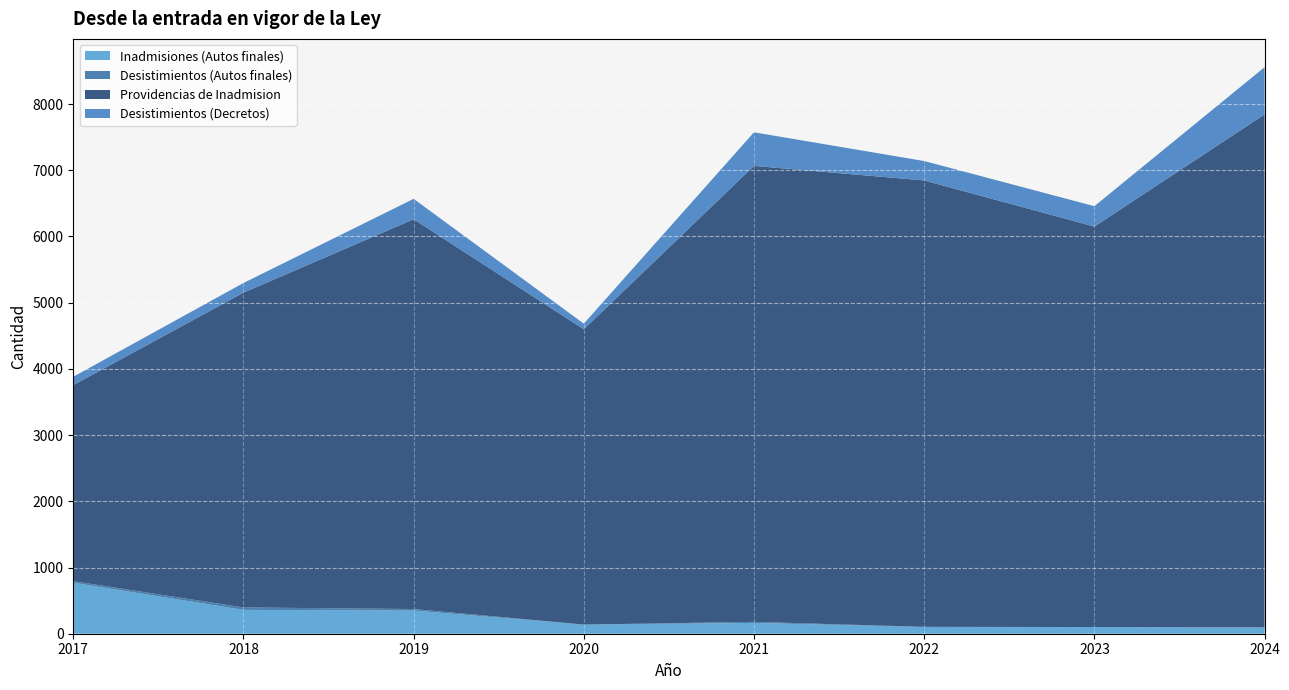

Reading left to right, extract all data points from this chart.

Inadmisiones (Autos finales): 2024=93	2023=101	2022=102	2021=163	2020=138	2019=350	2018=360	2017=770
Desistimientos (Autos finales): 2024=3	2023=0	2022=2	2021=16	2020=0	2019=23	2018=37	2017=24
Providencias de Inadmision: 2024=7747	2023=6048	2022=6742	2021=6887	2020=4460	2019=5887	2018=4754	2017=2961
Desistimientos (Decretos): 2024=713	2023=308	2022=293	2021=507	2020=85	2019=308	2018=146	2017=126